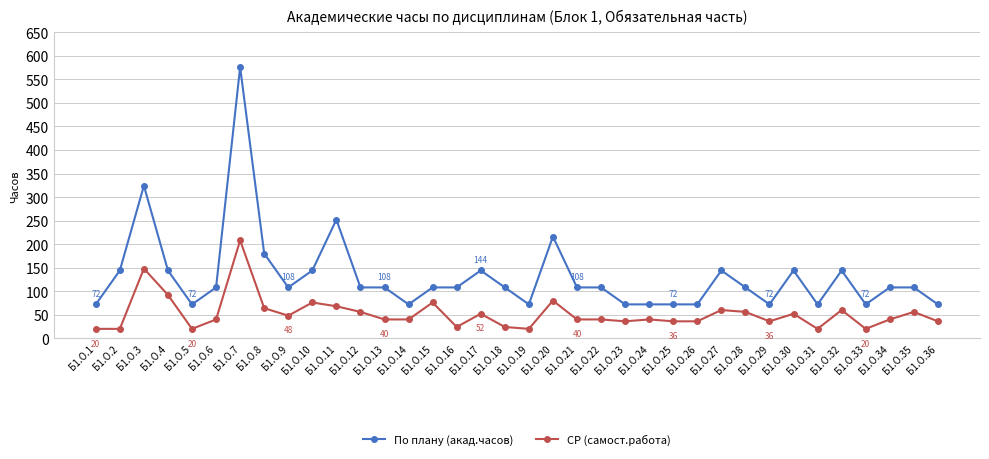

Reading right to left, list all the values displayed in this chart.

По плану (акад.часов): 72	108	108	72	144	72	144	72	108	144	72	72	72	72	108	108	216	72	108	144	108	108	72	108	108	252	144	108	180	576	108	72	144	324	144	72
СР (самост.работа): 36	56	40	20	60	20	52	36	56	60	36	36	40	36	40	40	80	20	24	52	24	76	40	40	56	68	76	48	64	208	40	20	92	148	20	20